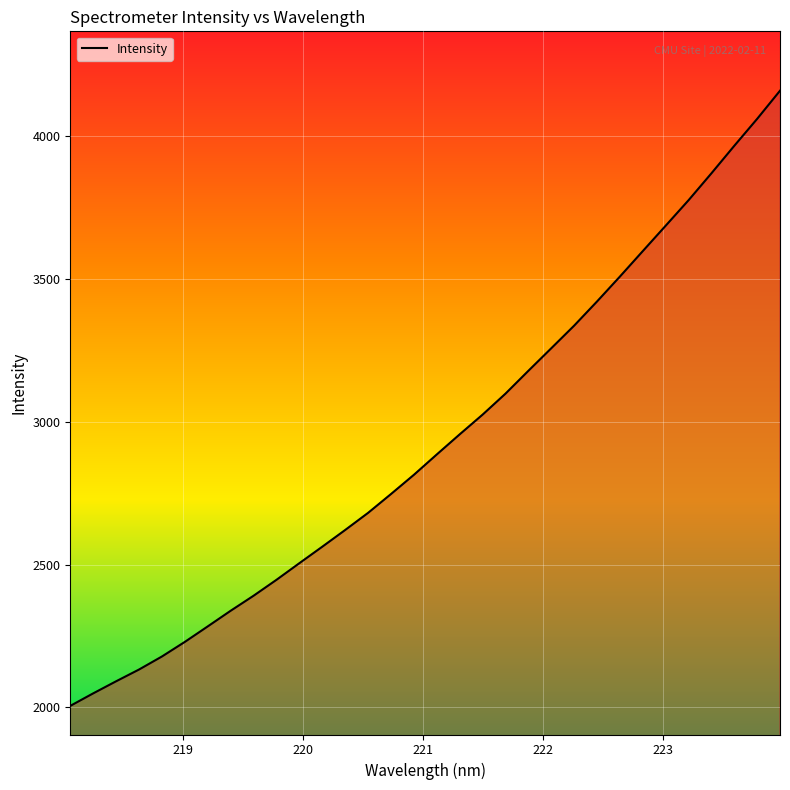

What is the smallest value displayed?

2005.2